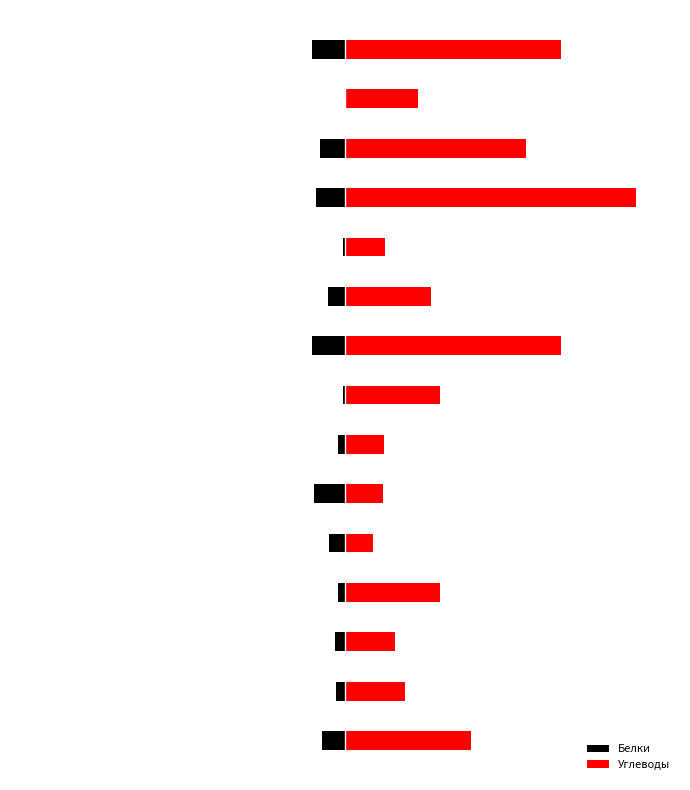

How many values in the Белки series are below -4?

8